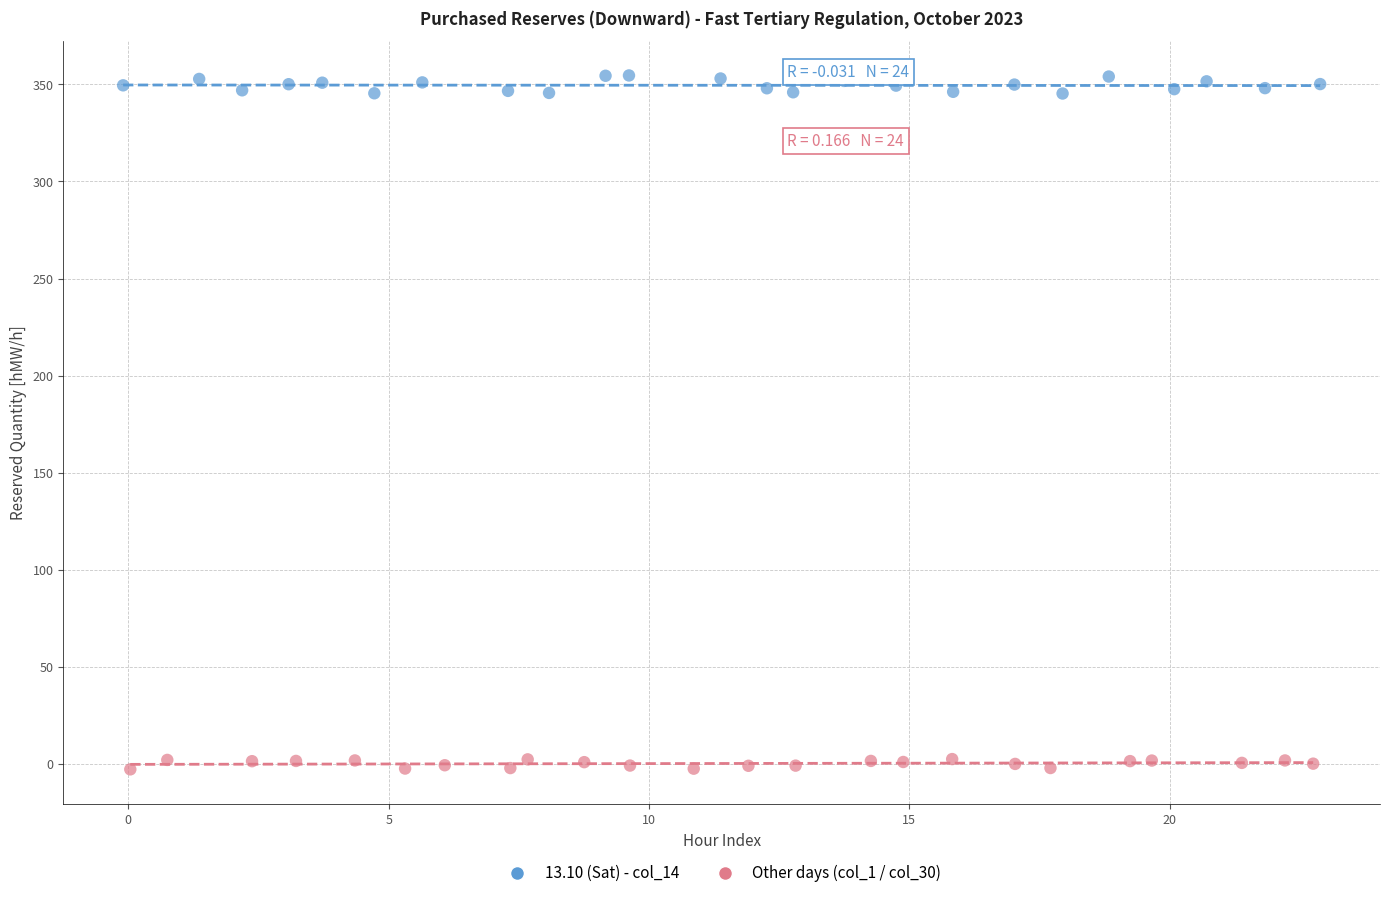

Which series contains the highest Y value?

13.10 (Sat) - col_14